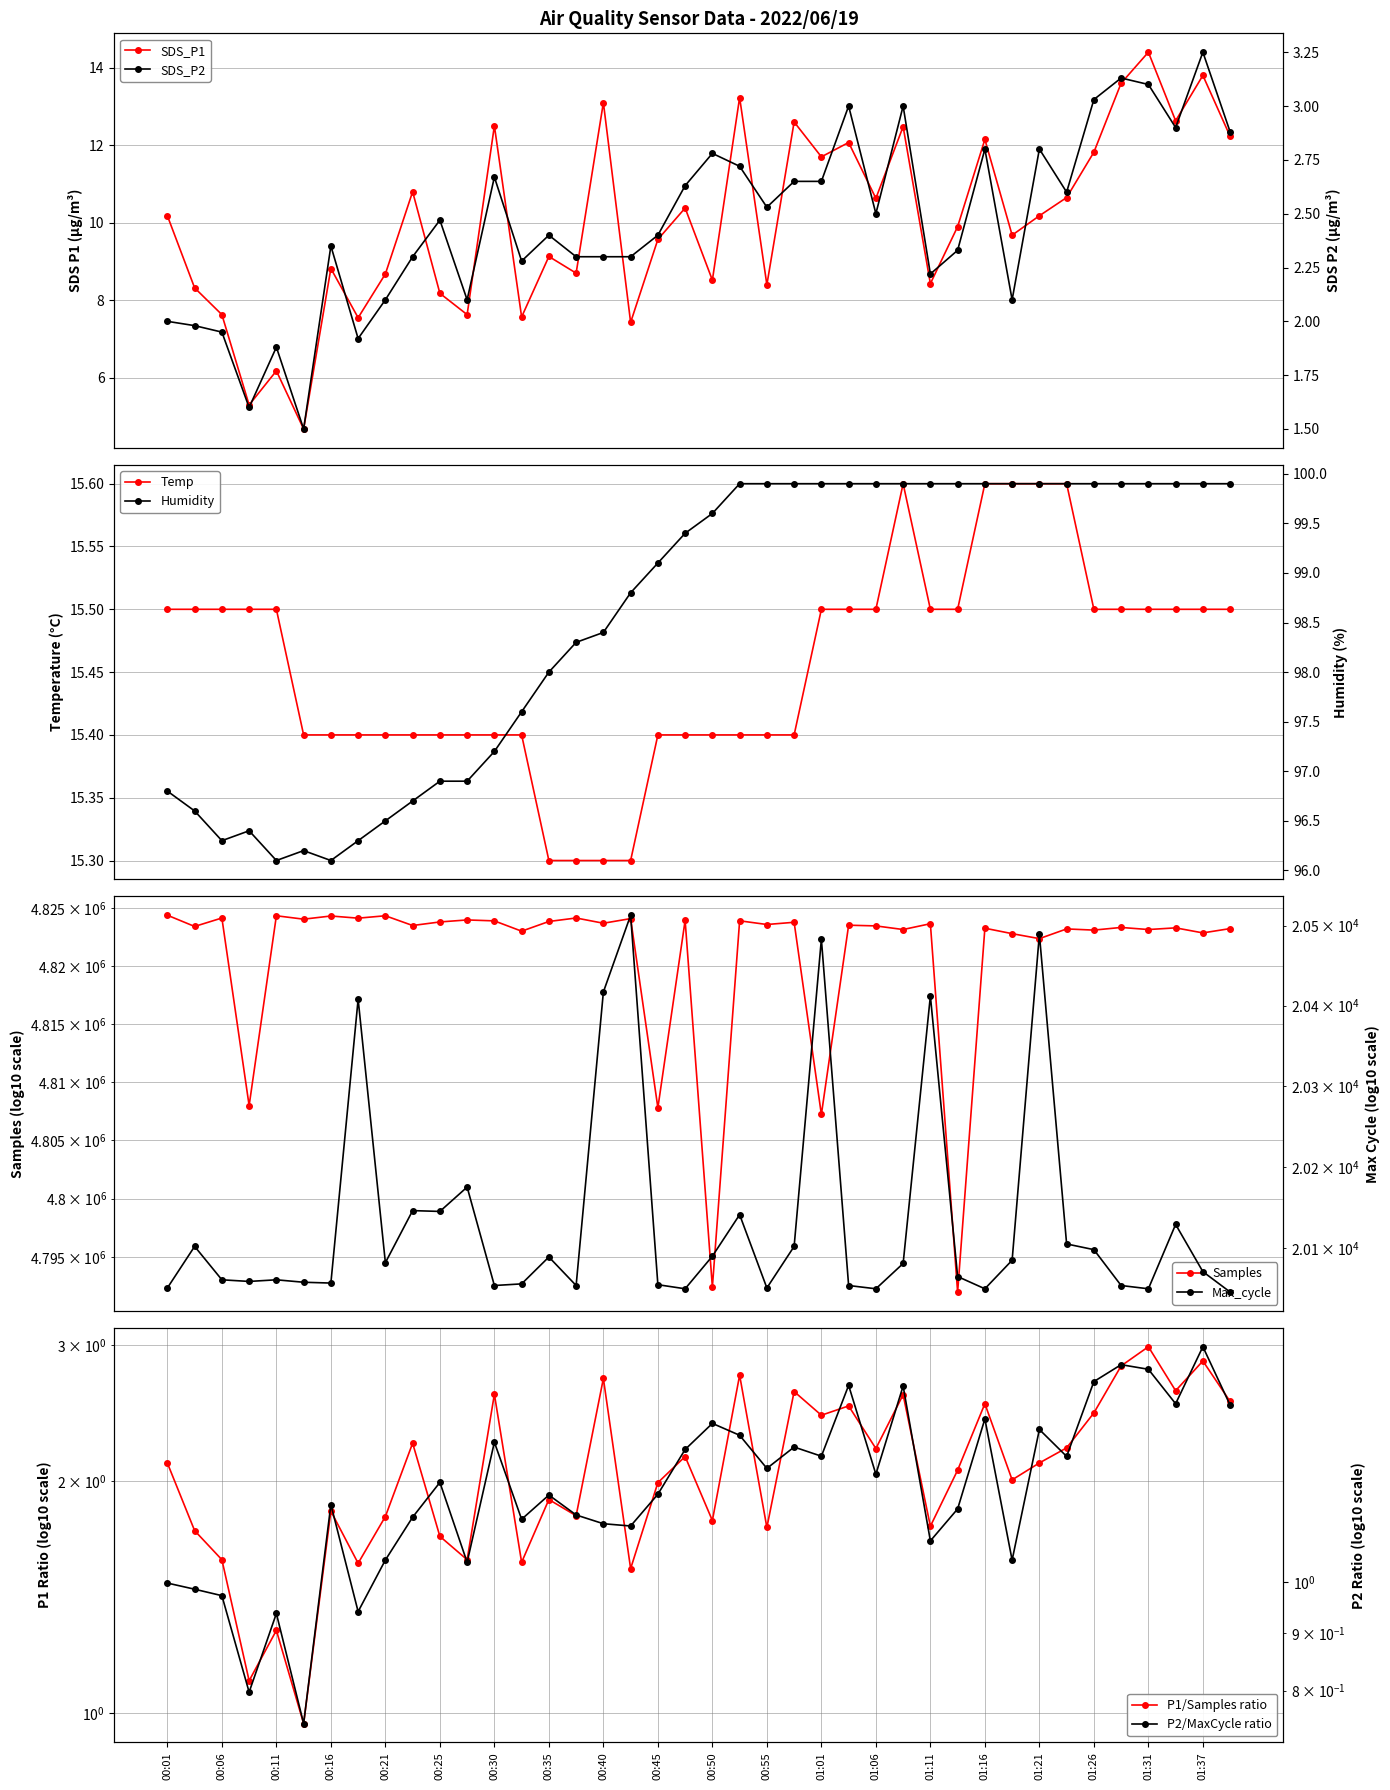

What is the spread (max minus min) of values at 01:26?

4823124.0